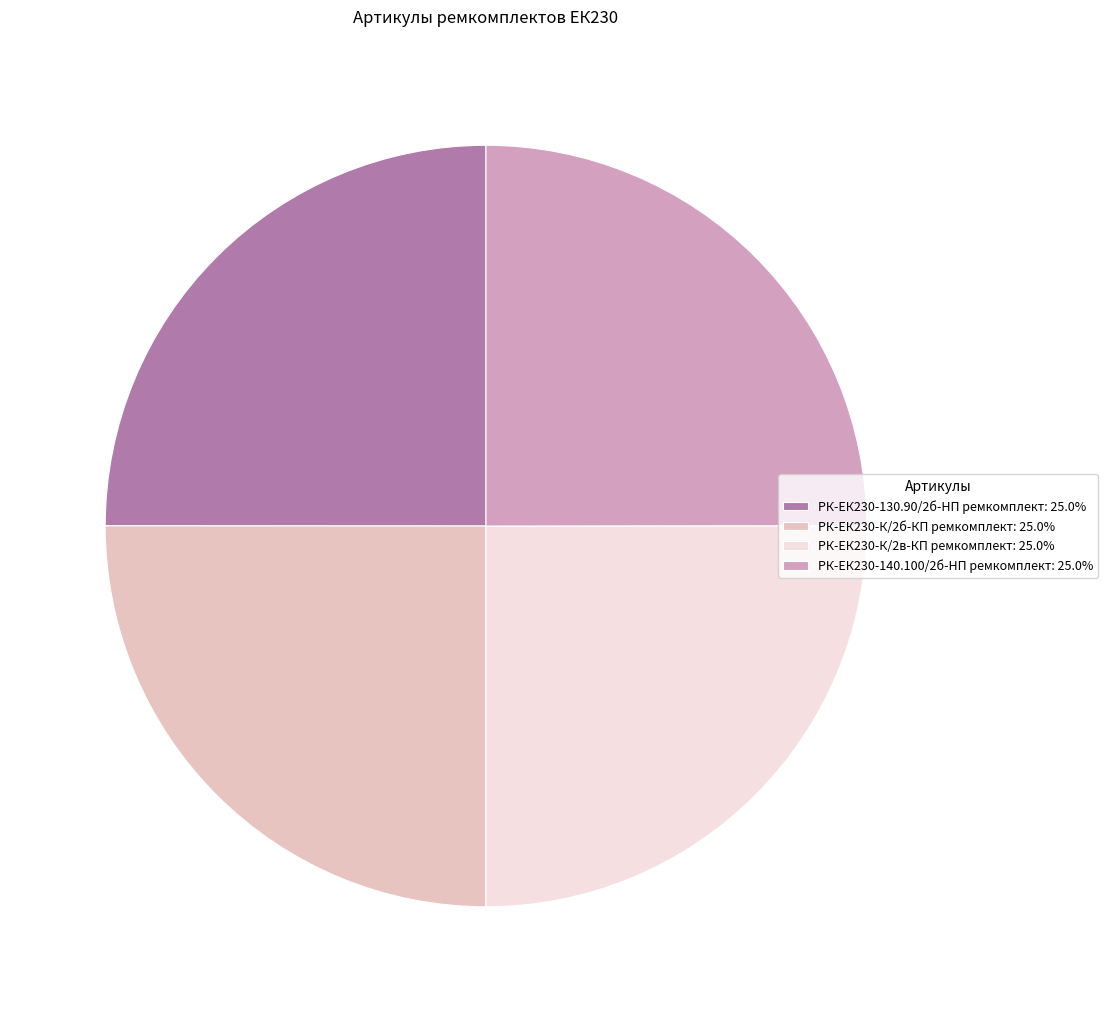

Count the number of slices in the pie.

4